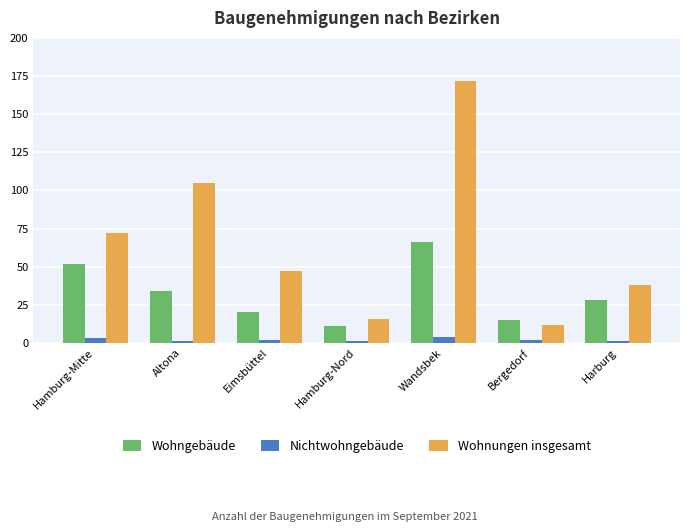

Where is Wohngebäude nearest to the value 38?

Altona